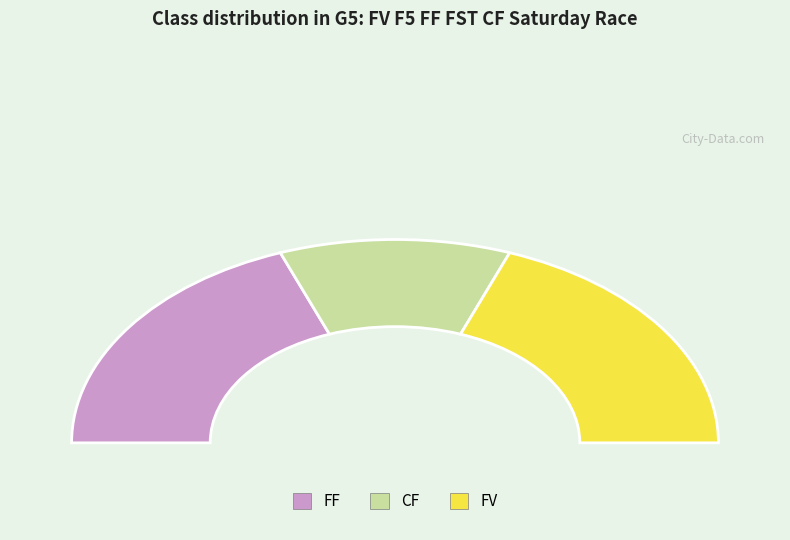

To the nearest percent, what is the combined percentage of FV and CF?

62%